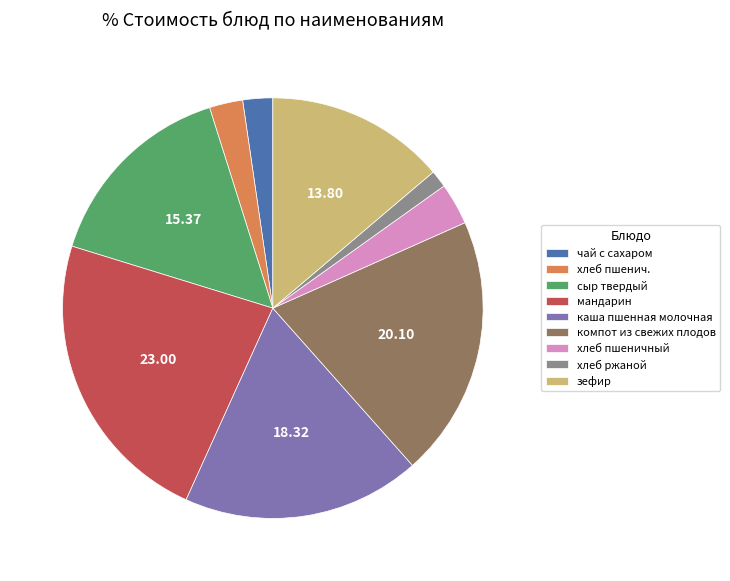

Combined, do компот из свежих плодов and хлеб пшенич. account for over 50%?

No